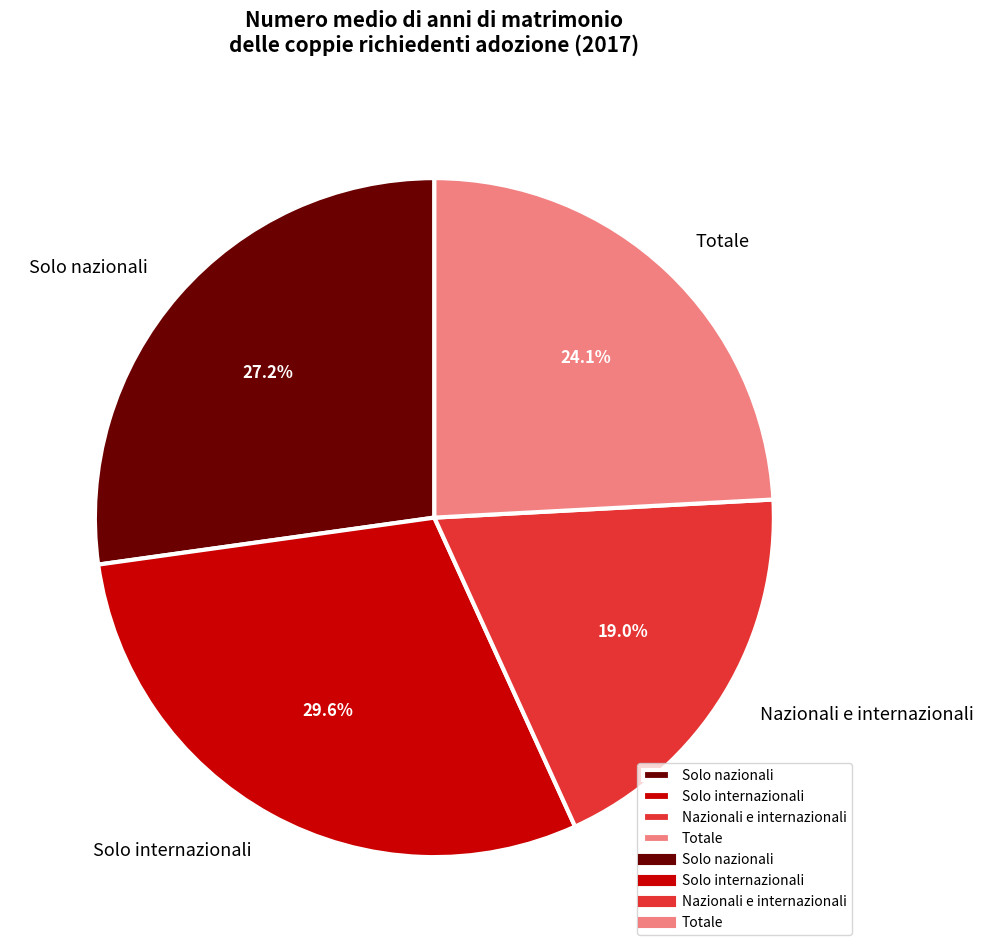

To the nearest percent, what is the average slice percentage?

25%